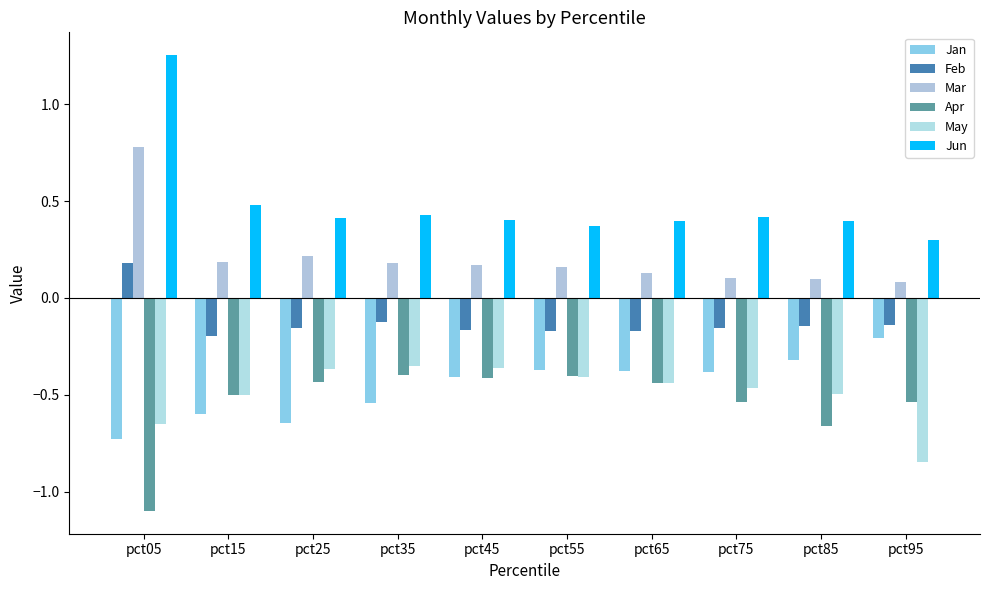

What is the difference between the highest and lowest values at pct45?

0.8